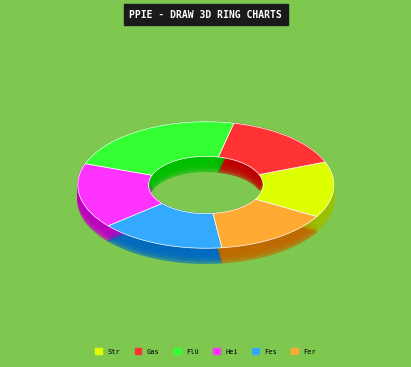

Between Heizöl and Fernwärme u.A., which is larger?

Heizöl